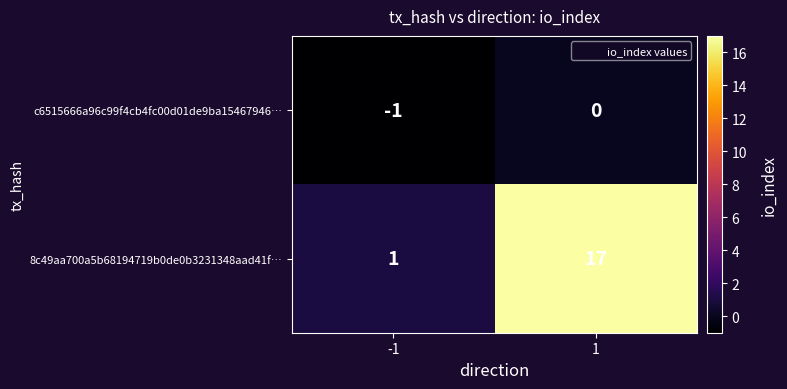

Which series has the largest total across all categories?

8c49aa700a5b68194719b0de0b3231348aad41f…